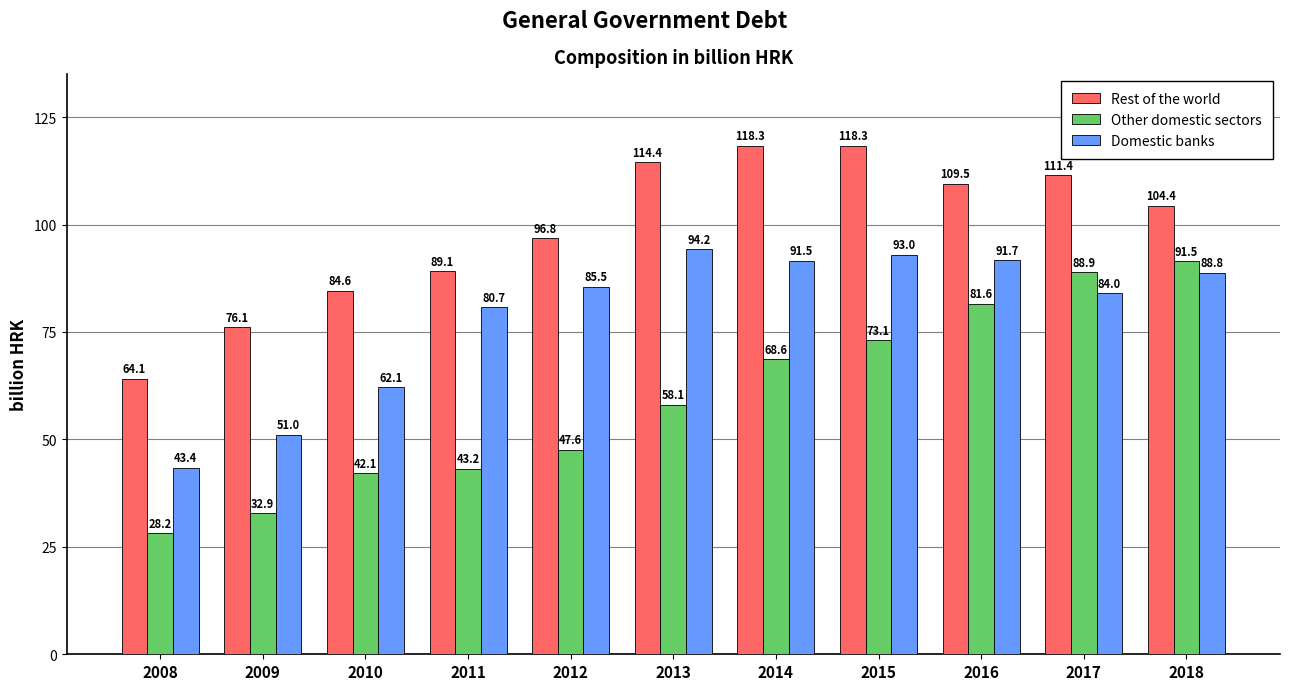

How many data points in Domestic banks are above 85?

6